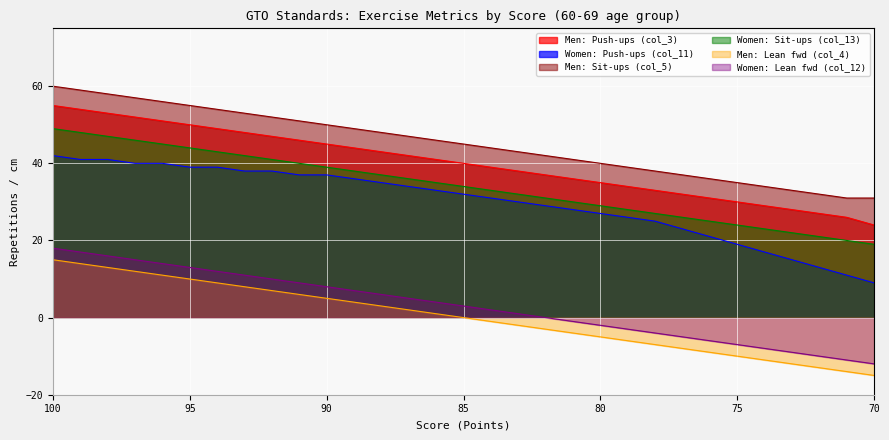

Reading right to left, list all the values displayed in this chart.

Men: Push-ups (col_3): 70=24	71=26	72=27	73=28	74=29	75=30	76=31	77=32	78=33	79=34	80=35	81=36	82=37	83=38	84=39	85=40	86=41	87=42	88=43	89=44	90=45	91=46	92=47	93=48	94=49	95=50	96=51	97=52	98=53	99=54	100=55
Women: Push-ups (col_11): 70=9	71=11	72=13	73=15	74=17	75=19	76=21	77=23	78=25	79=26	80=27	81=28	82=29	83=30	84=31	85=32	86=33	87=34	88=35	89=36	90=37	91=37	92=38	93=38	94=39	95=39	96=40	97=40	98=41	99=41	100=42
Men: Sit-ups (col_5): 70=31	71=31	72=32	73=33	74=34	75=35	76=36	77=37	78=38	79=39	80=40	81=41	82=42	83=43	84=44	85=45	86=46	87=47	88=48	89=49	90=50	91=51	92=52	93=53	94=54	95=55	96=56	97=57	98=58	99=59	100=60
Women: Sit-ups (col_13): 70=19	71=20	72=21	73=22	74=23	75=24	76=25	77=26	78=27	79=28	80=29	81=30	82=31	83=32	84=33	85=34	86=35	87=36	88=37	89=38	90=39	91=40	92=41	93=42	94=43	95=44	96=45	97=46	98=47	99=48	100=49
Men: Lean fwd (col_4): 70=-15	71=-14	72=-13	73=-12	74=-11	75=-10	76=-9	77=-8	78=-7	79=-6	80=-5	81=-4	82=-3	83=-2	84=-1	85=0	86=1	87=2	88=3	89=4	90=5	91=6	92=7	93=8	94=9	95=10	96=11	97=12	98=13	99=14	100=15
Women: Lean fwd (col_12): 70=-12	71=-11	72=-10	73=-9	74=-8	75=-7	76=-6	77=-5	78=-4	79=-3	80=-2	81=-1	82=0	83=1	84=2	85=3	86=4	87=5	88=6	89=7	90=8	91=9	92=10	93=11	94=12	95=13	96=14	97=15	98=16	99=17	100=18